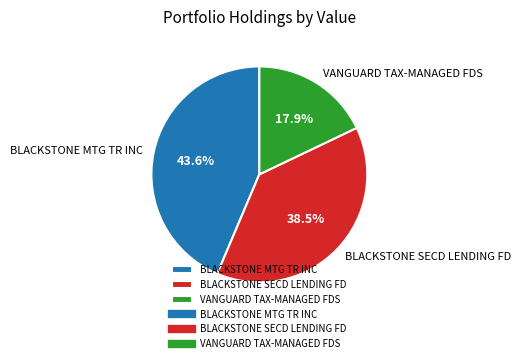

What portion of the pie excludes BLACKSTONE MTG TR INC?

56.4%